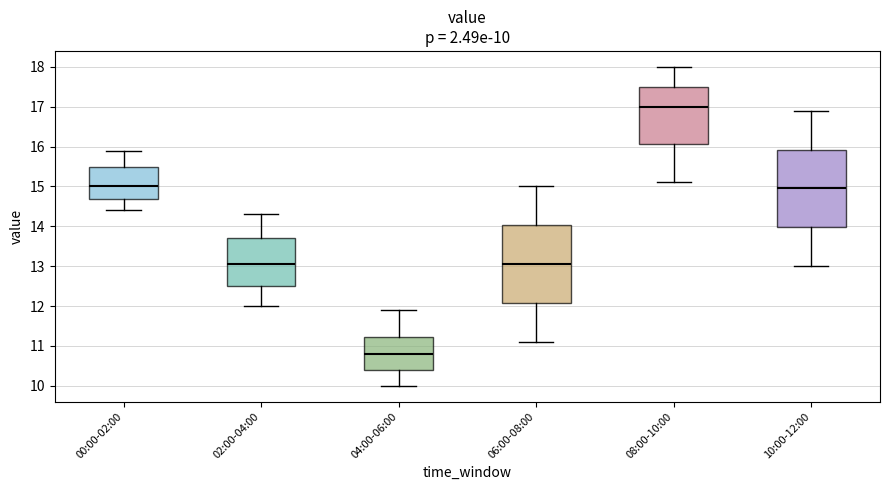

Which box's median line is the highest?

08:00-10:00